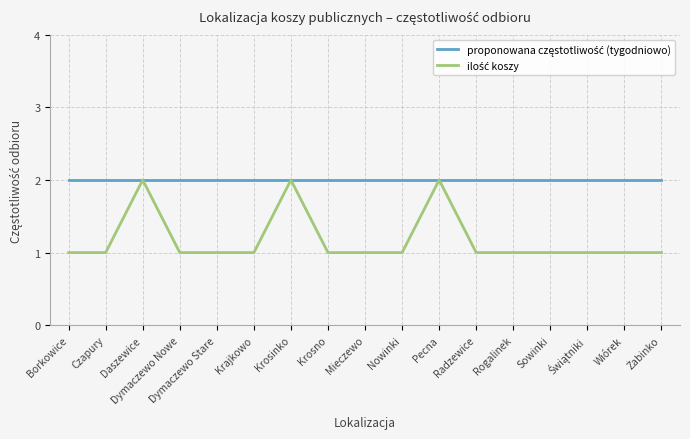

What position from the left is Sowinki?

14